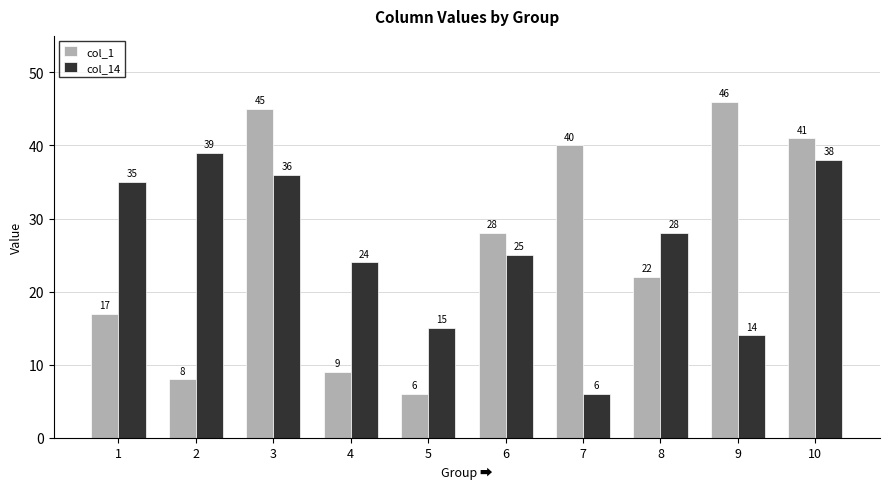

List the labels in order of col_14 value, largest first.

2, 10, 3, 1, 8, 6, 4, 5, 9, 7